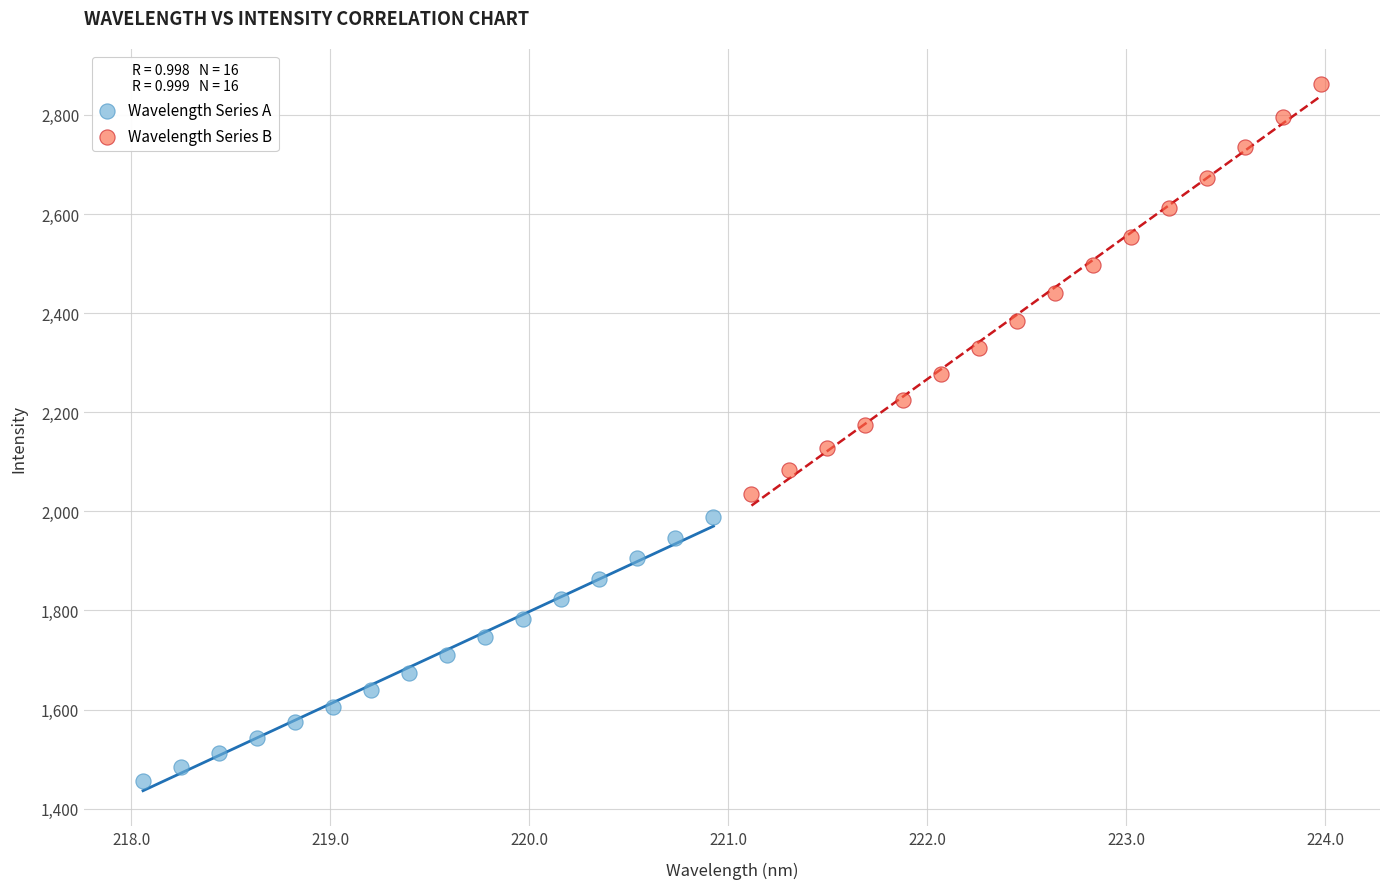

Which series reaches the minimum Y coordinate?

Wavelength Series A